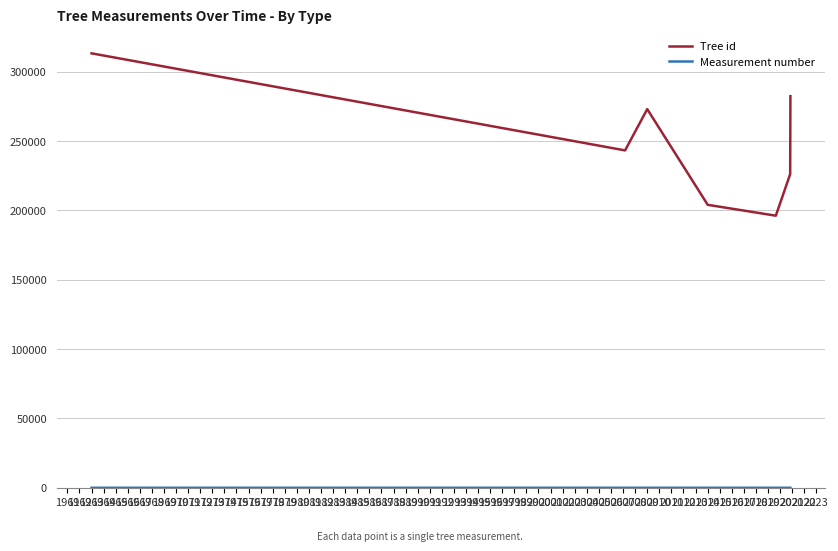

What is the highest value of the Tree id series?

313215